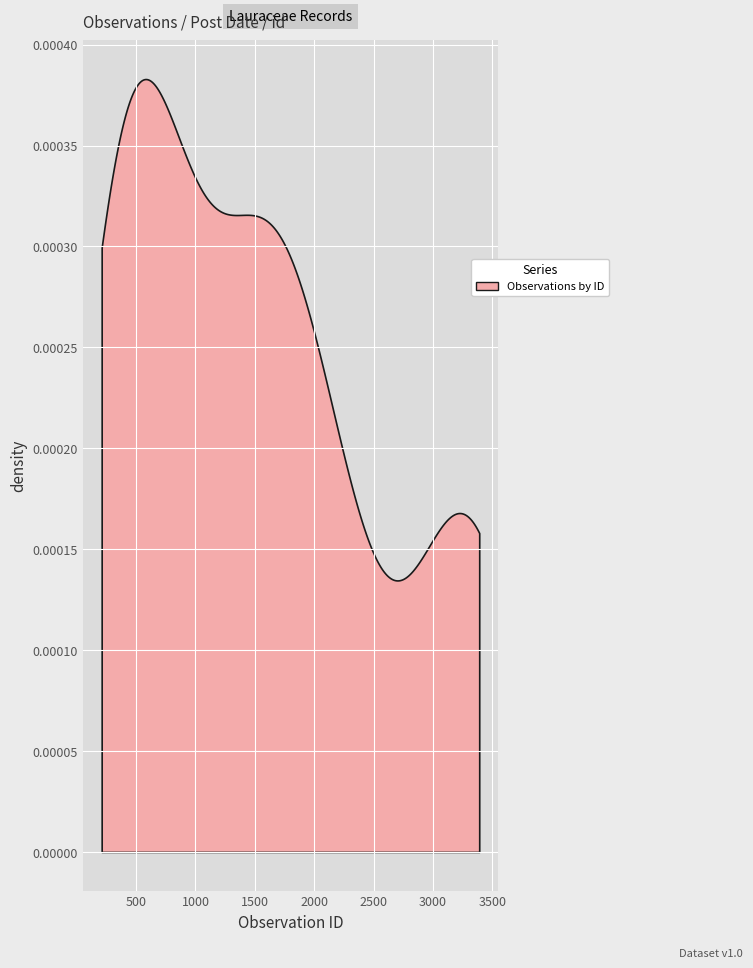

How many distinct data groups are displayed?

1